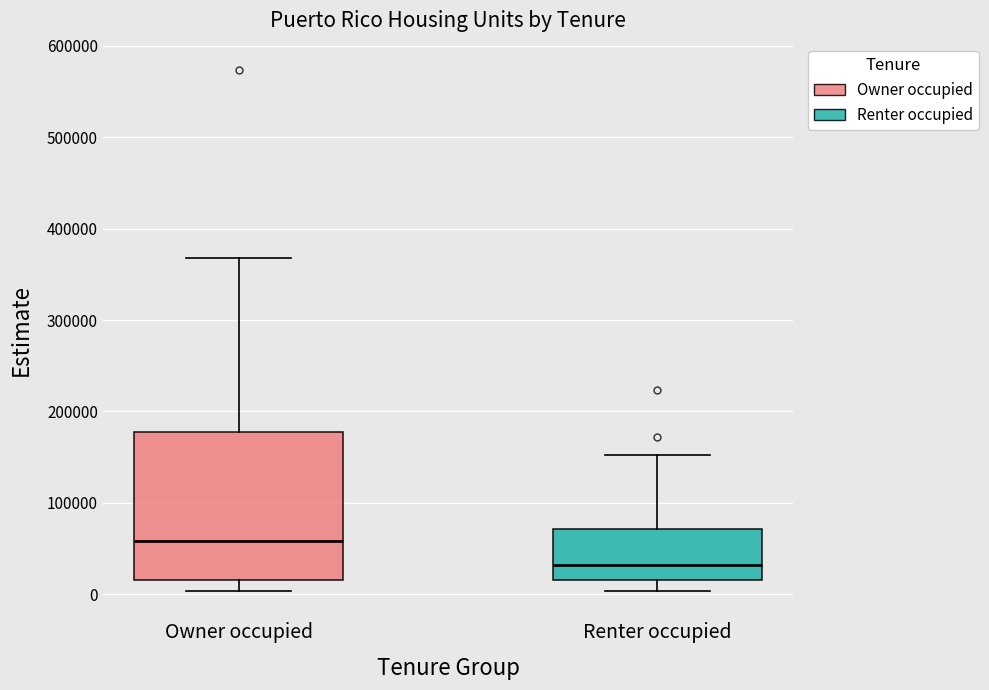

Which box has the highest median line?

Owner occupied